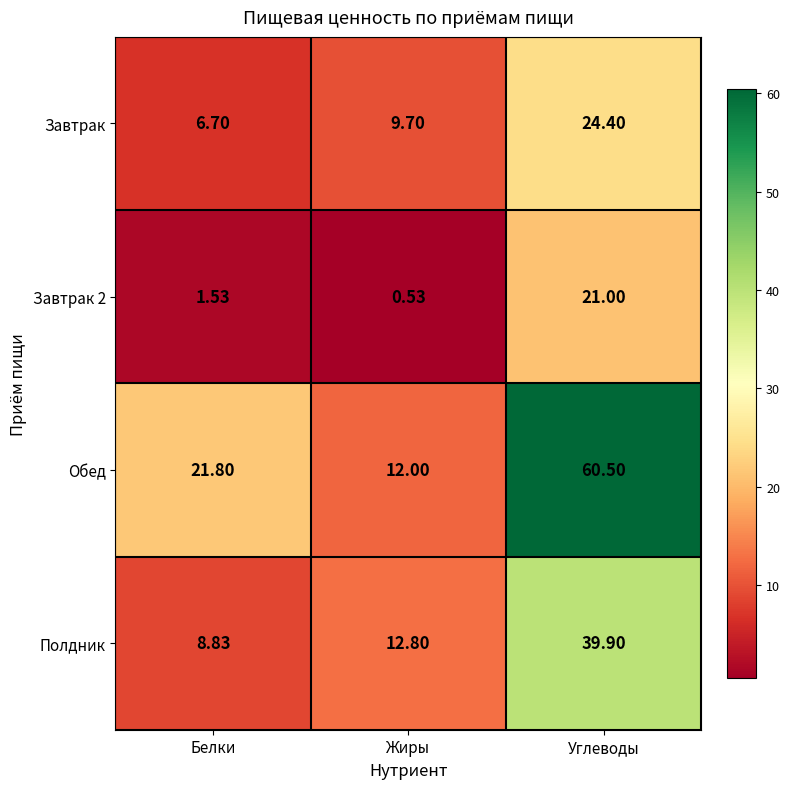

Which category has the lowest value across all series?

Жиры